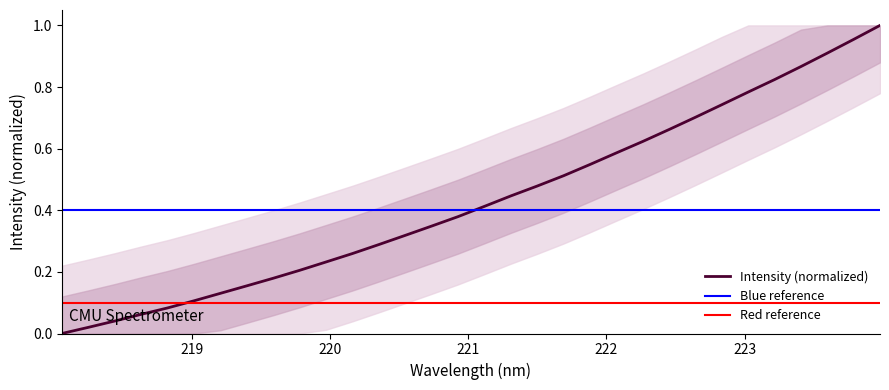

How many values are above zero?

31